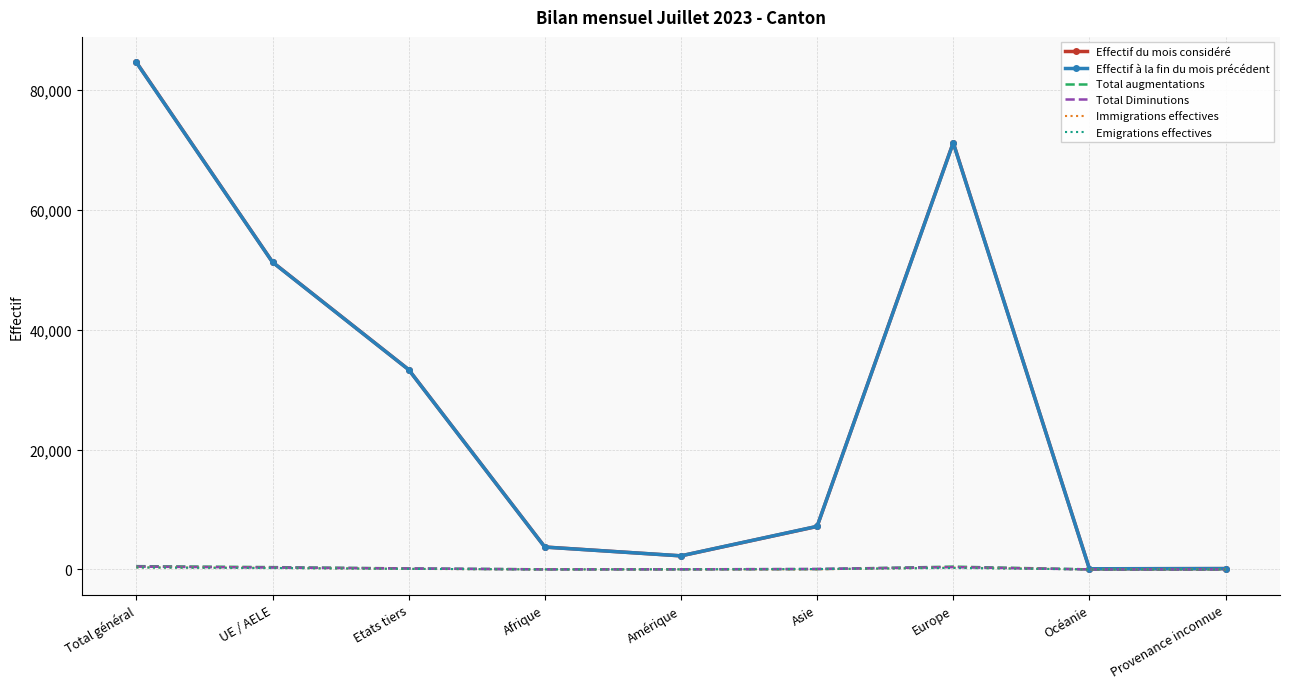

Is the value of Effectif à la fin du mois précédent at Amérique greater than the value of Total augmentations at Océanie?

Yes